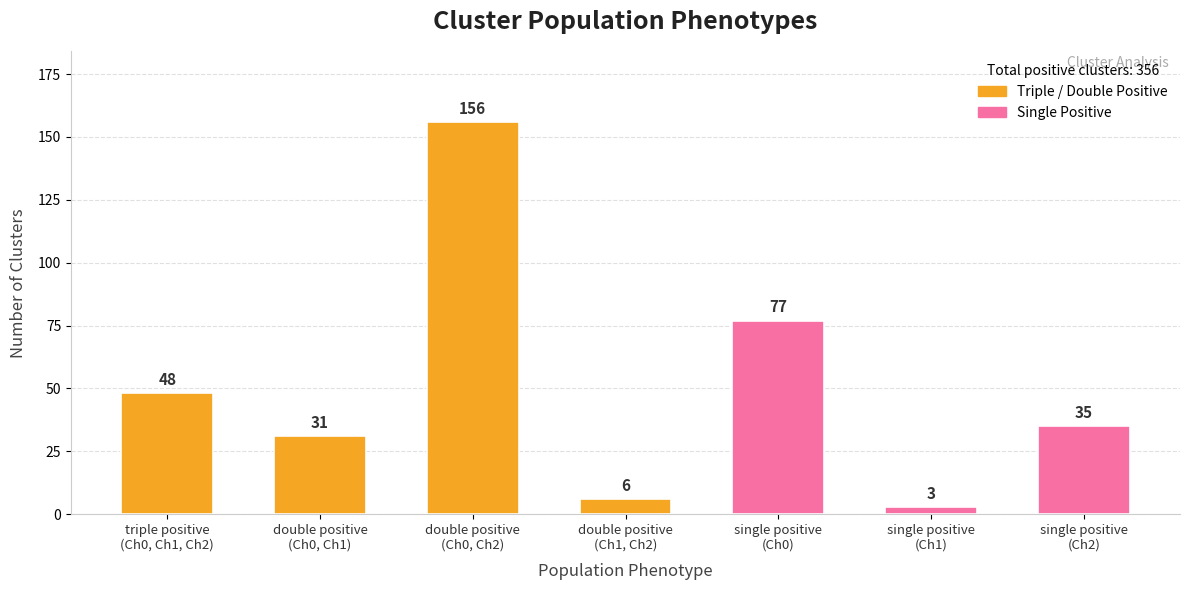

Does the chart contain stacked bars?

No